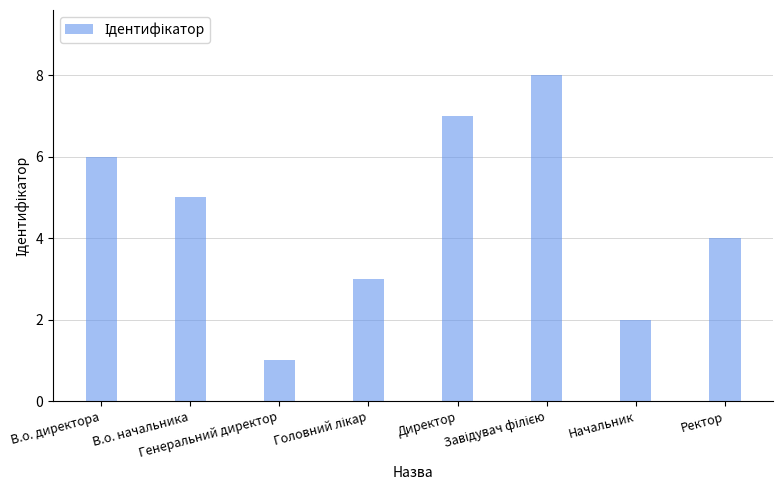

Reading left to right, extract all data points from this chart.

6	5	1	3	7	8	2	4